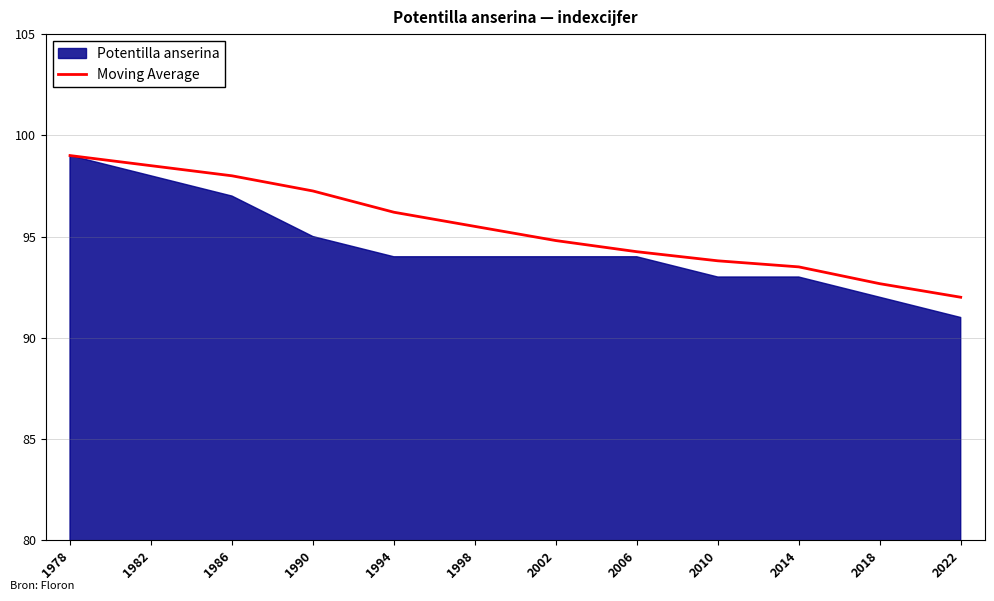

Between 1986 and 1994, which is larger?

1986